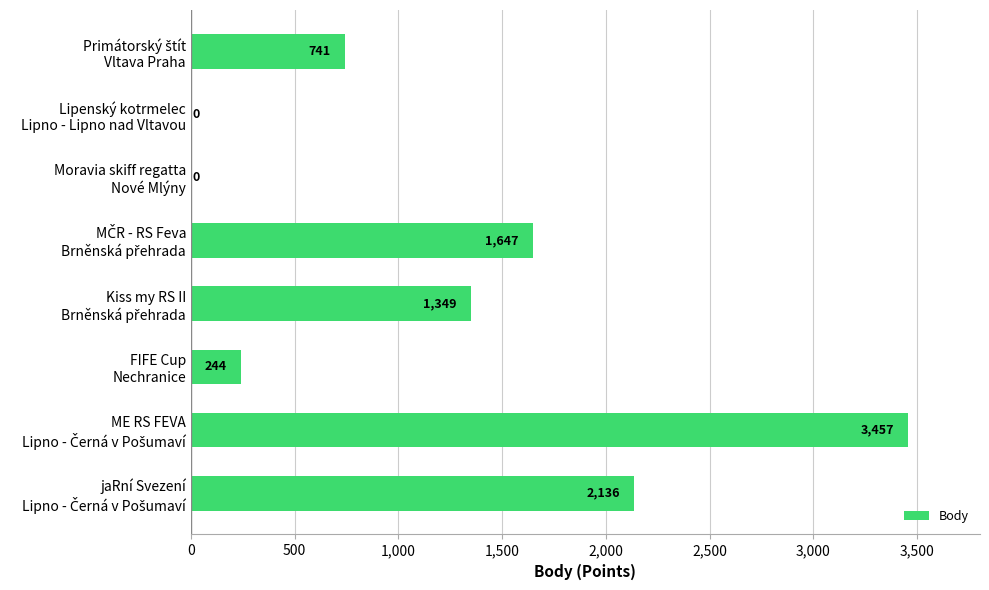

How many values are above zero?

6